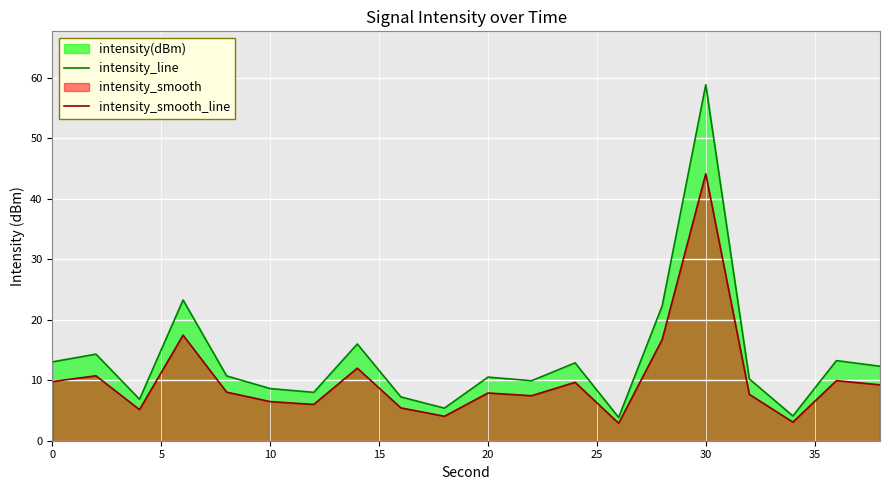

How many lines are shown in the chart?

2